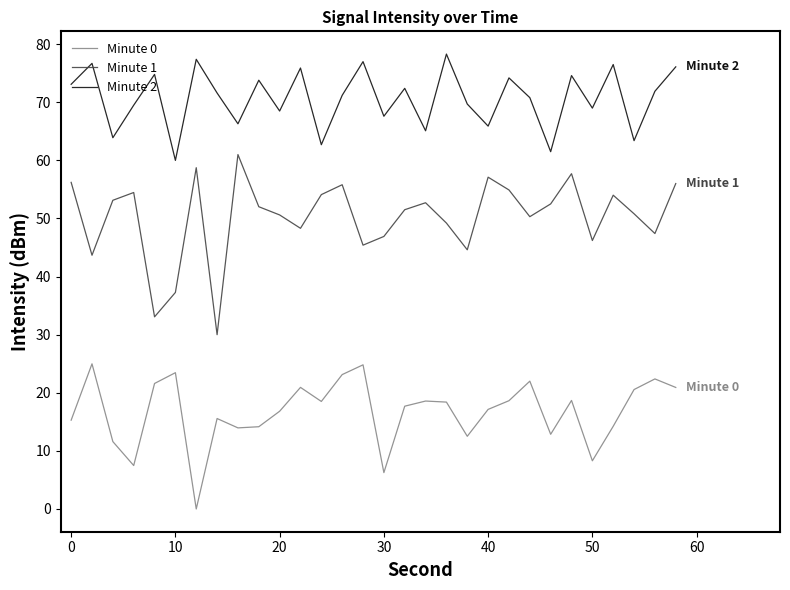

True or false: Minute 0 and Minute 2 cross at least once.

False